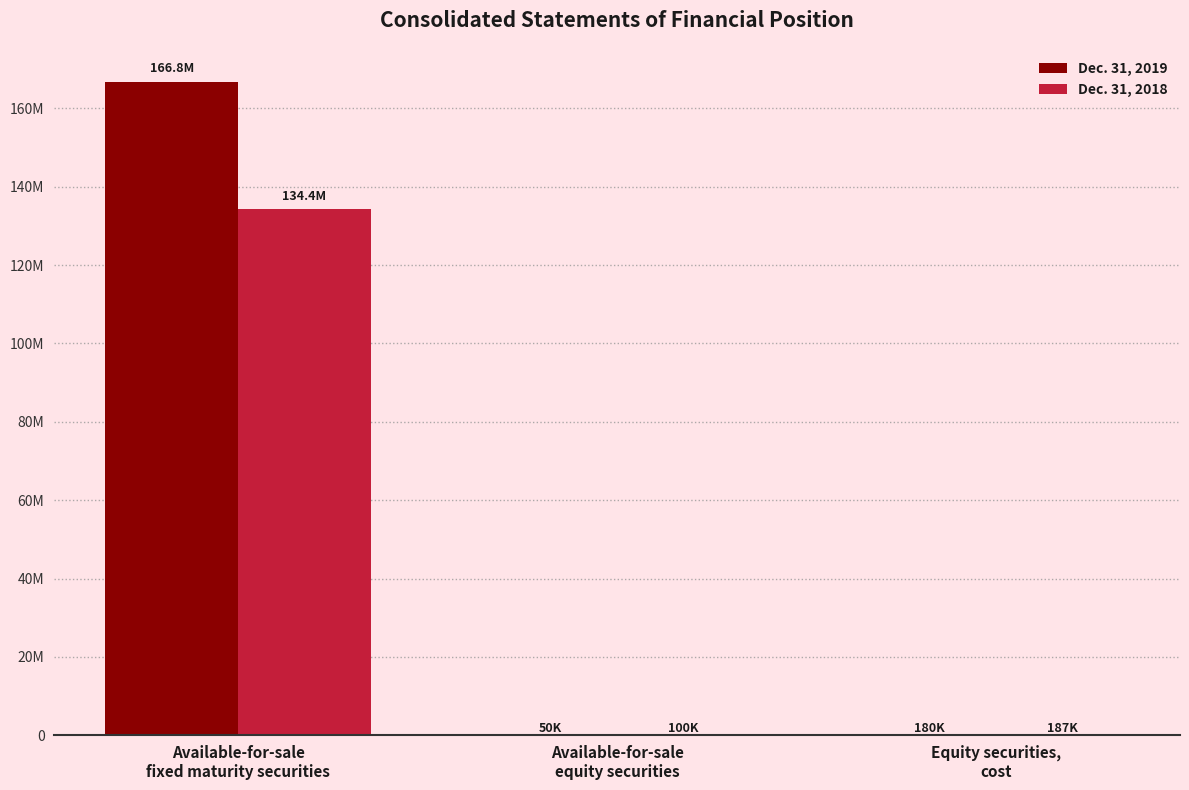

What are all the series names shown in the legend?

Dec. 31, 2019, Dec. 31, 2018